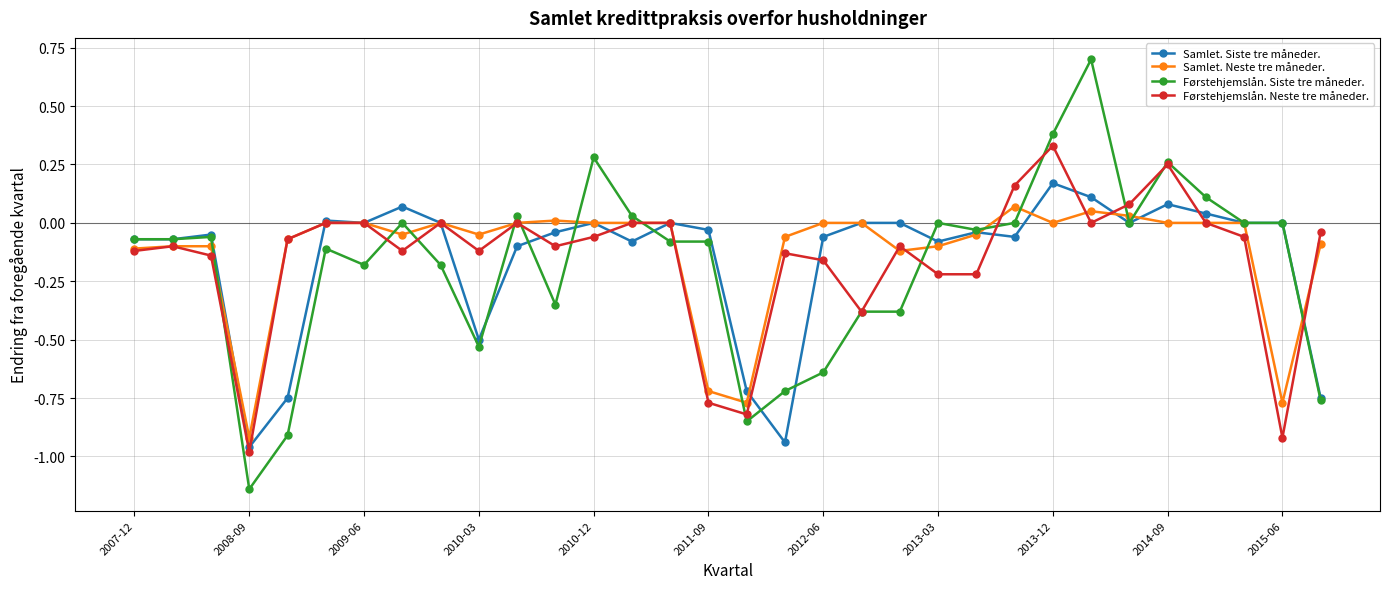

Which series has the widest spread of values?

Førstehjemslån. Siste tre måneder.